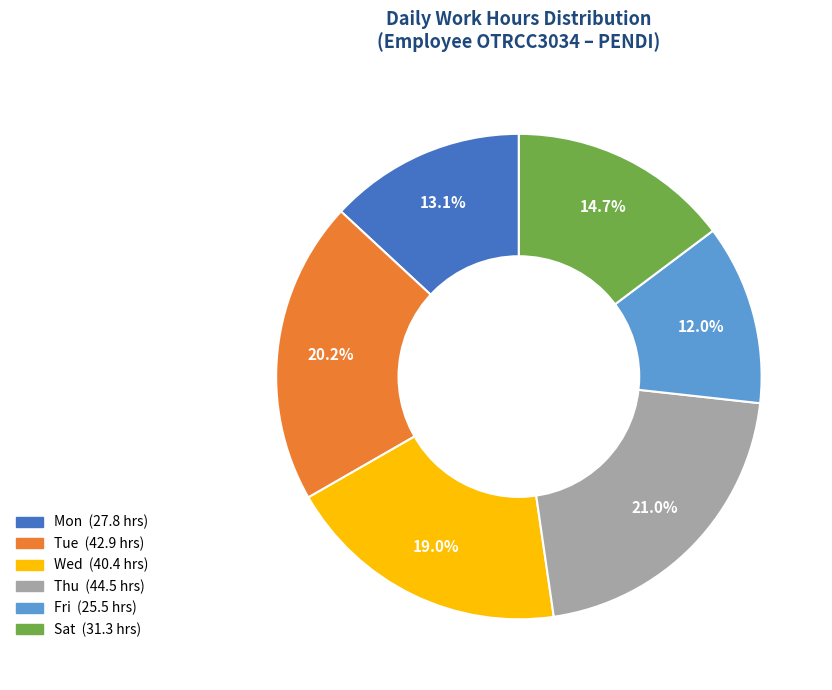

Is there any slice that represents more than half of the pie?

No